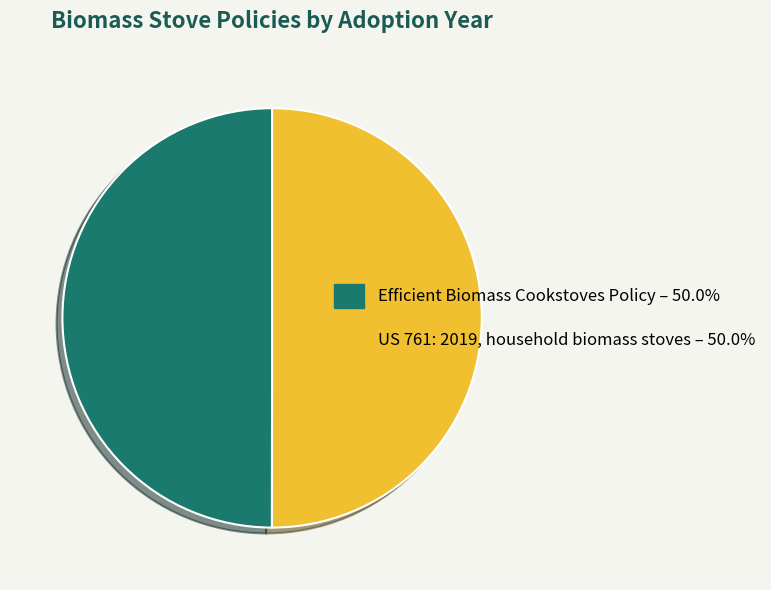

Do US 761: 2019, household biomass stoves and Efficient Biomass Cookstoves Policy together represent more than half of the pie?

Yes